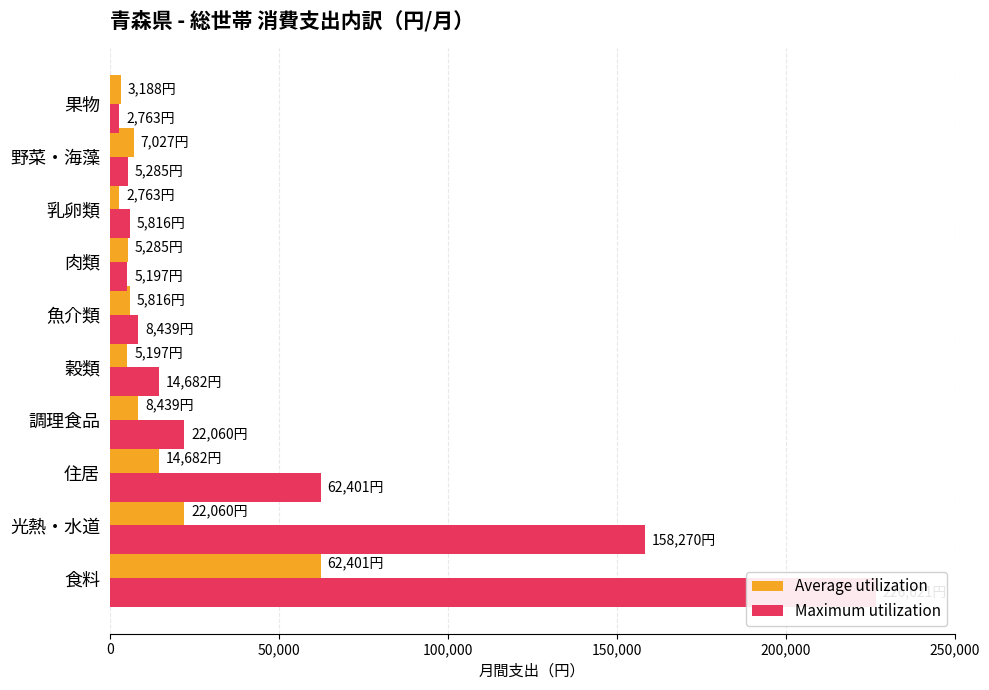

What are all the series names shown in the legend?

Average utilization, Maximum utilization